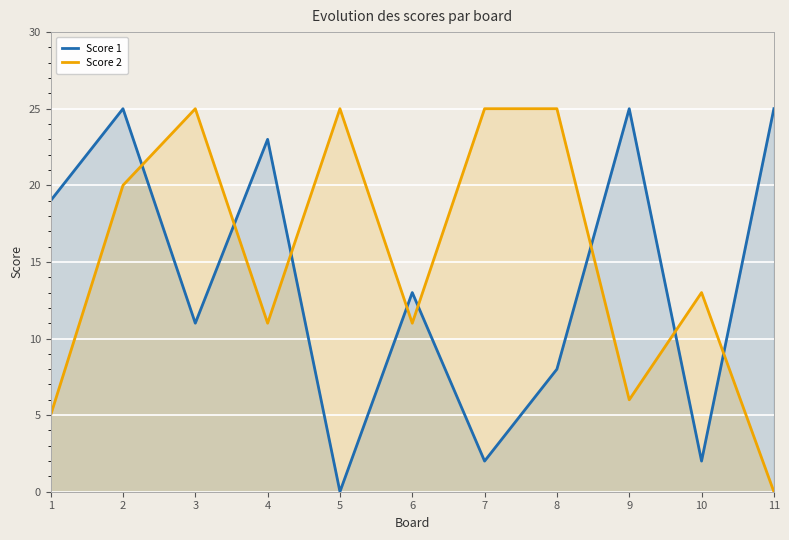

How many values in the Score 2 series are below 13?

5